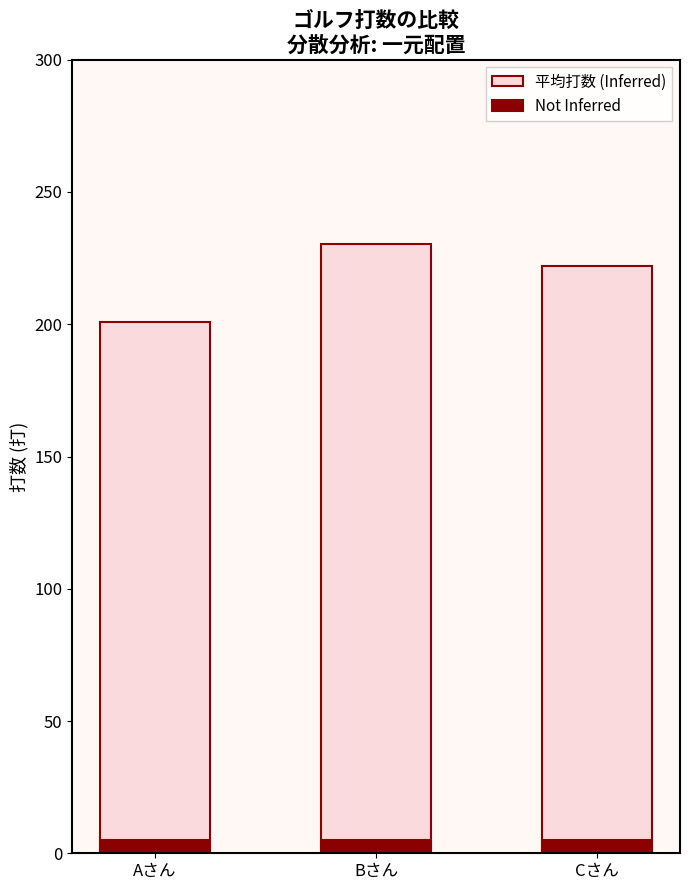

List the labels in order of Not Inferred value, smallest first.

Aさん, Bさん, Cさん